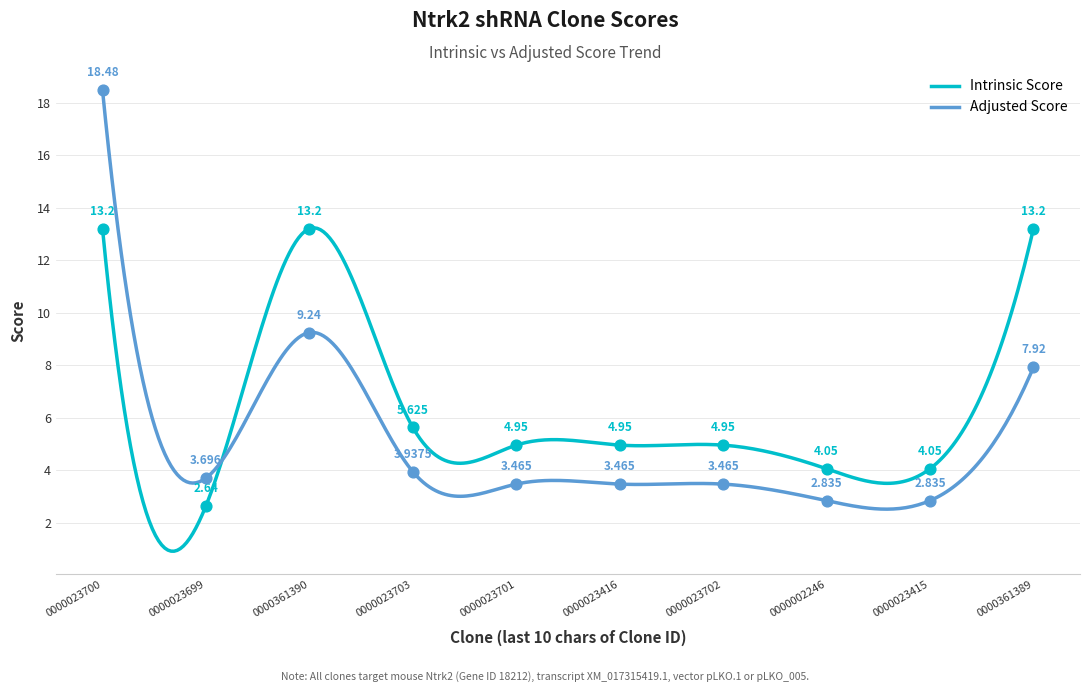

Which series contains the highest Y value?

Adjusted Score